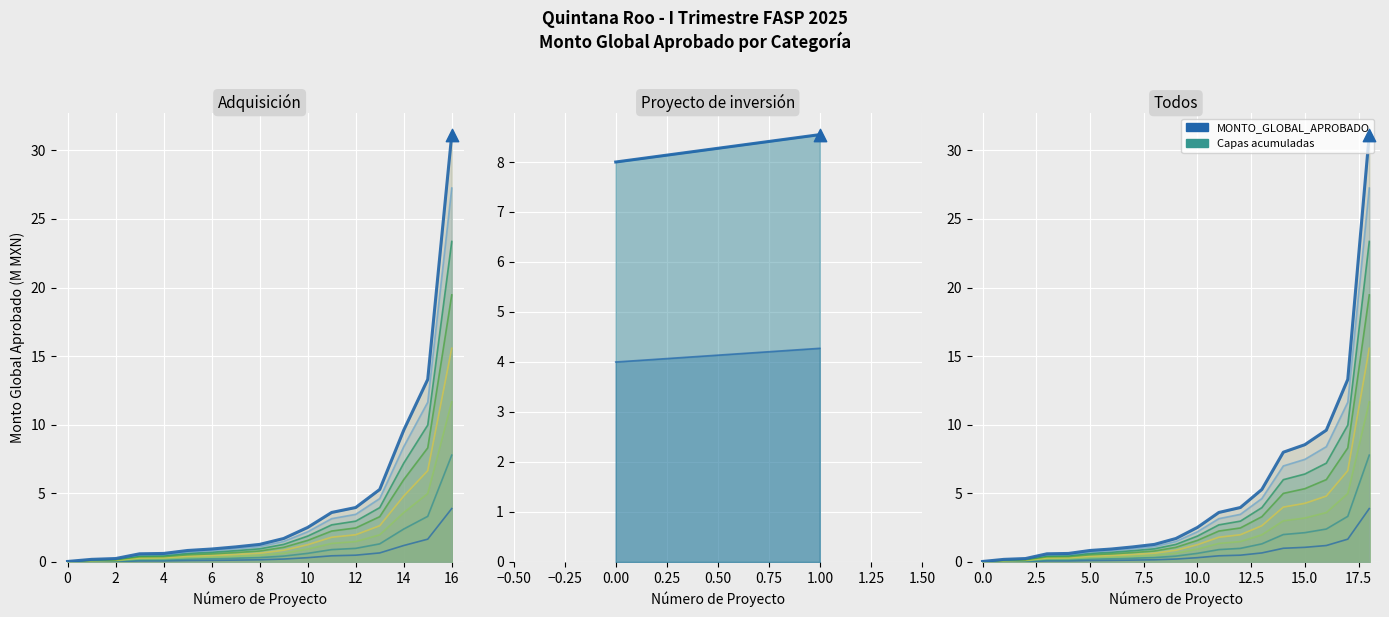

Which series contains the highest Y value?

MONTO_GLOBAL_APROBADO